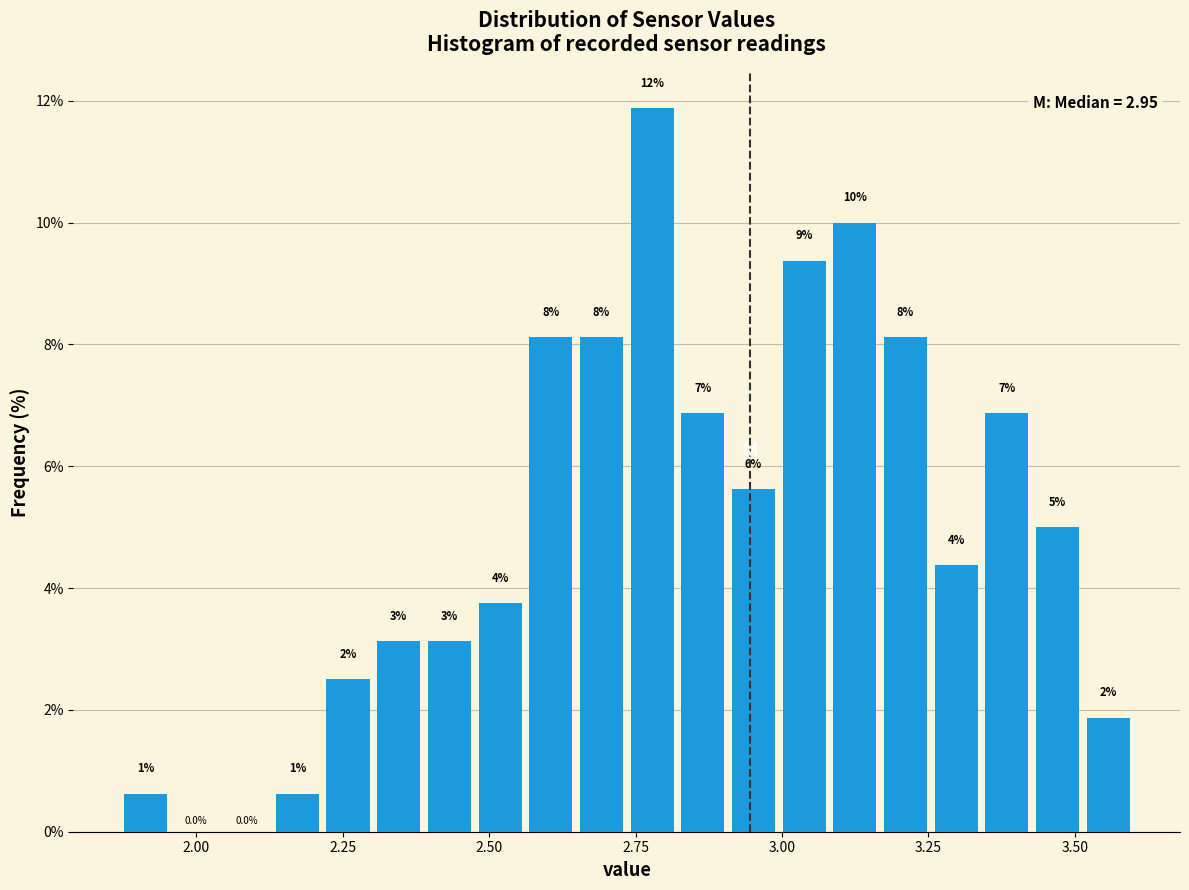

Read against the x-axis, roughly where is the centre of the tallest bar?

2.80